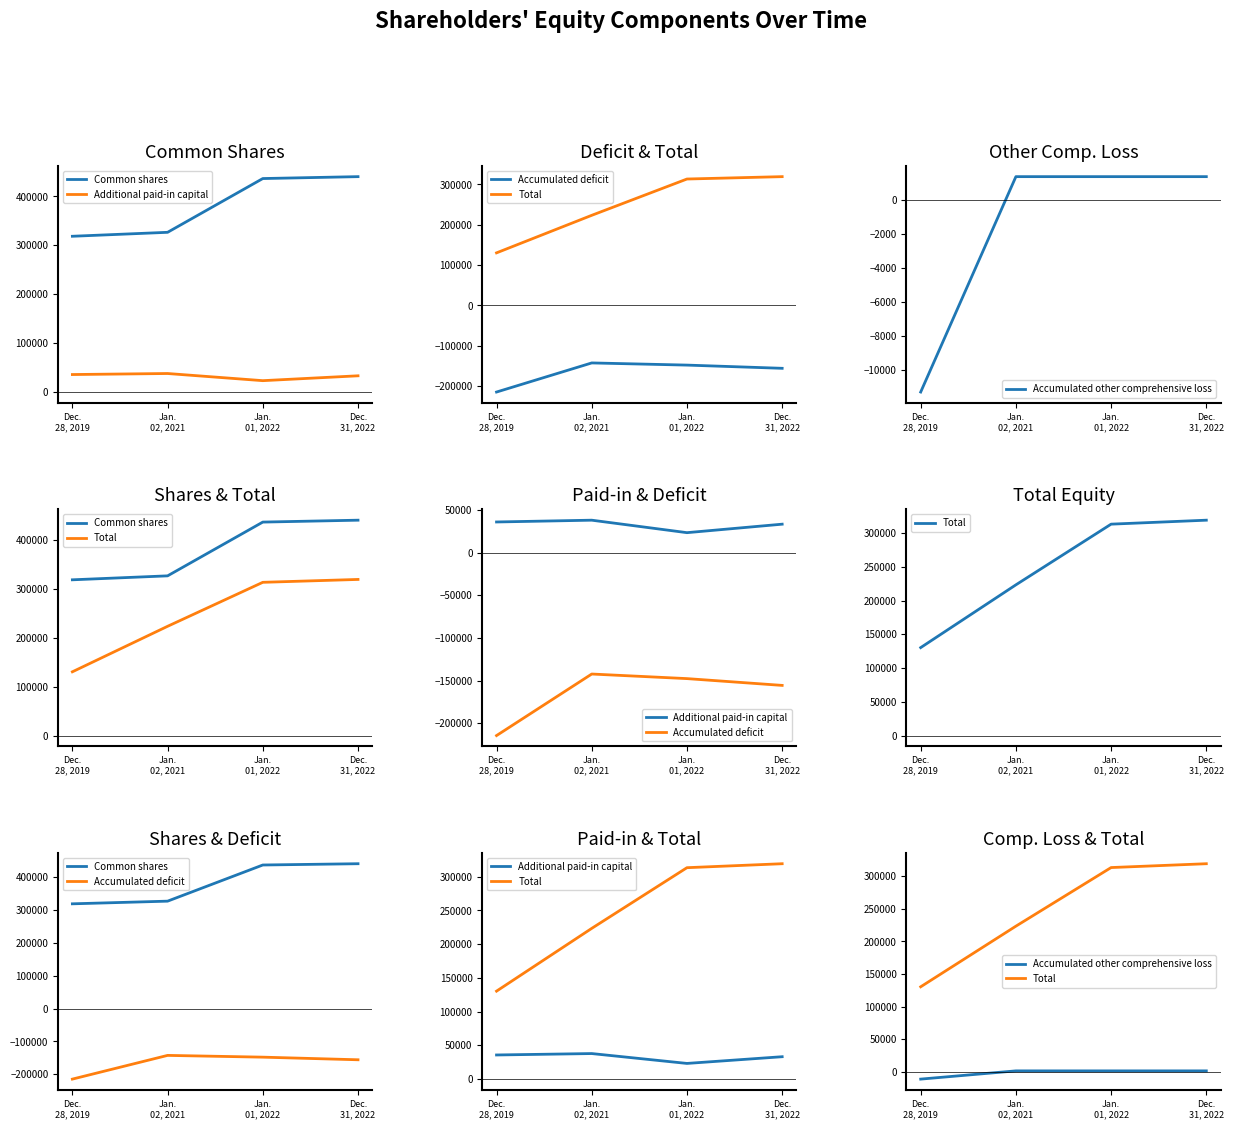

True or false: Common shares and Total intersect in this chart.

False